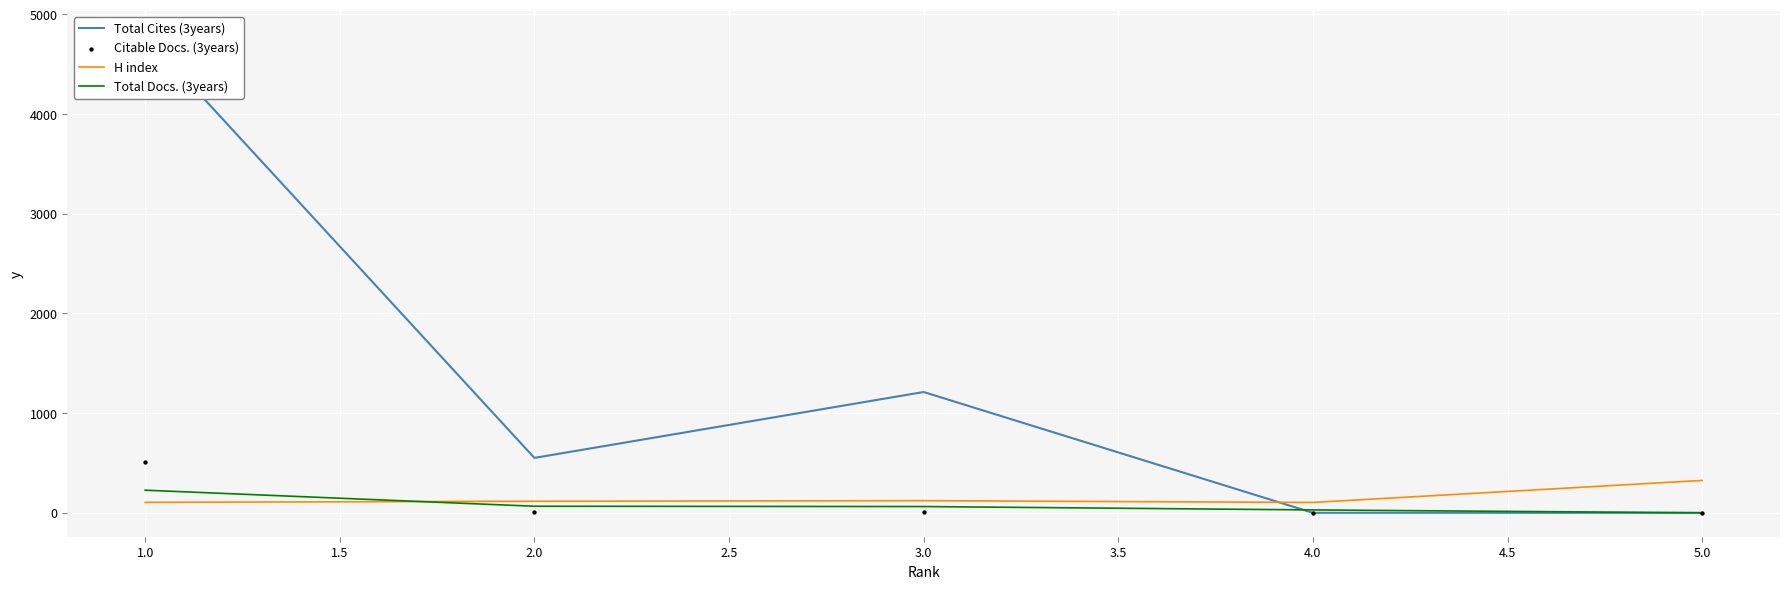

Which series has the largest total across all categories?

Total Cites (3years)